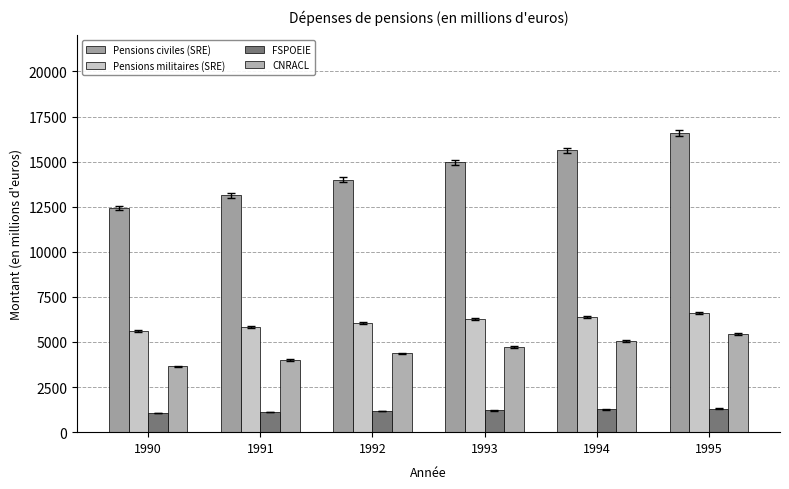

What is the spread (max minus min) of values at 1990?

11385.5